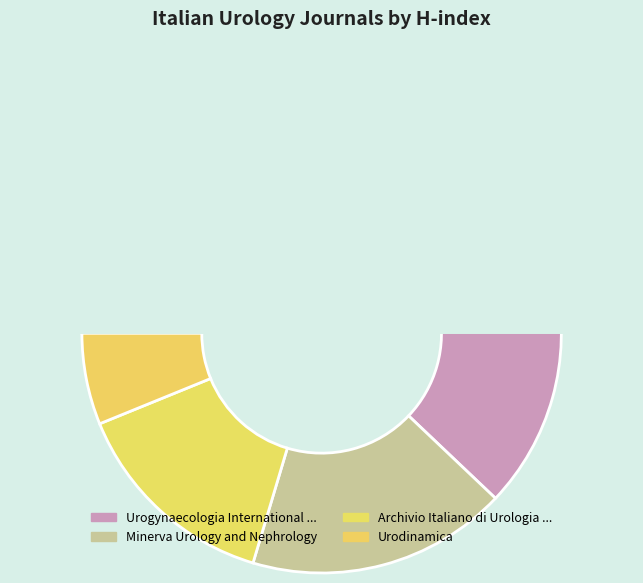

Count the number of slices in the pie.

5